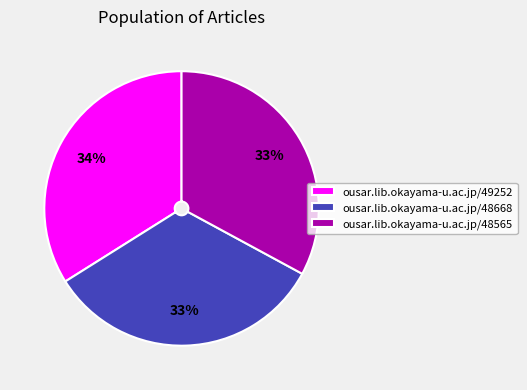

Approximately how many times larger is the value at ousar.lib.okayama-u.ac.jp/49252 compared to ousar.lib.okayama-u.ac.jp/48668?

1.0